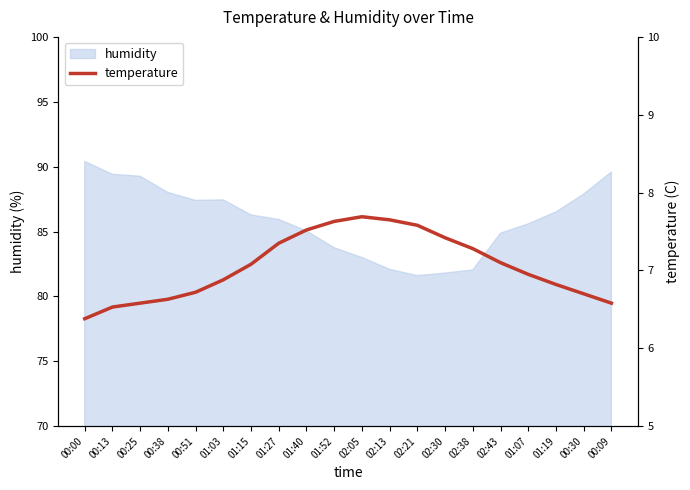

List the labels in order of value, largest first.

02:05, 02:13, 01:52, 02:21, 01:40, 02:30, 01:27, 02:38, 02:43, 01:15, 01:07, 01:03, 01:19, 00:51, 00:30, 00:38, 00:25, 00:09, 00:13, 00:00